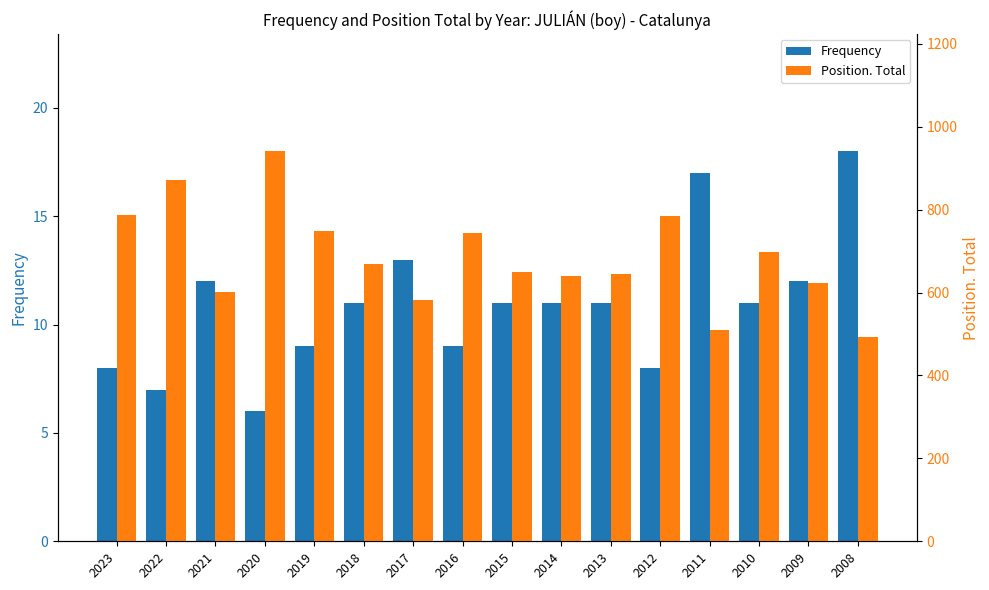

How many bars are there in total?

32